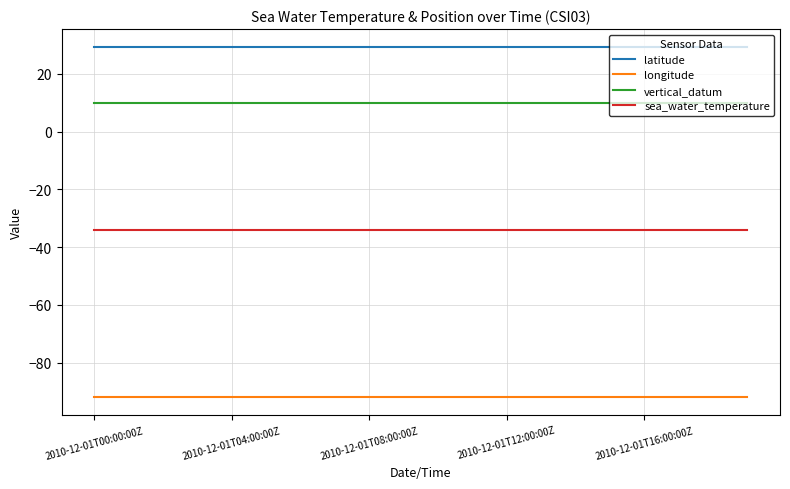

True or false: sea_water_temperature and longitude intersect in this chart.

False